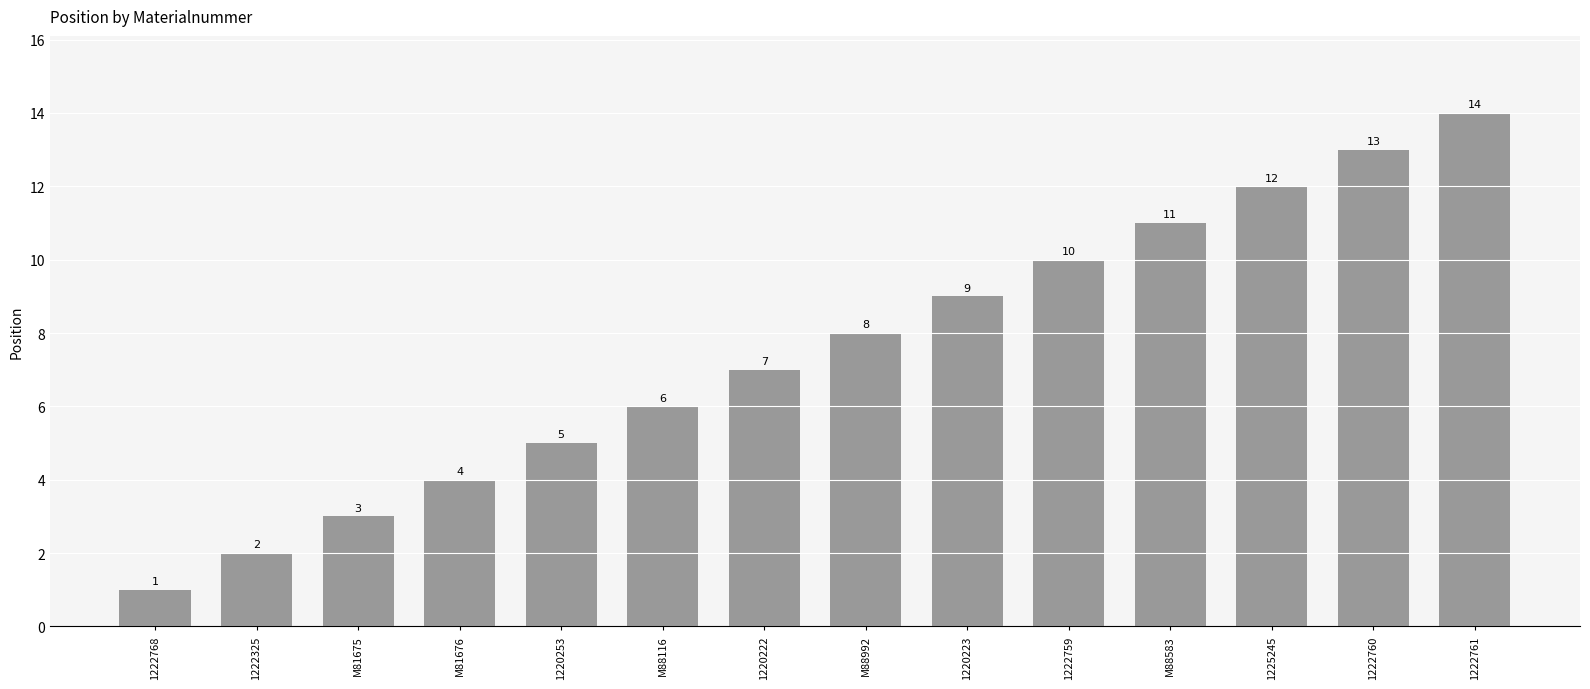

Is it true that the value at 1220253 is 5?

True